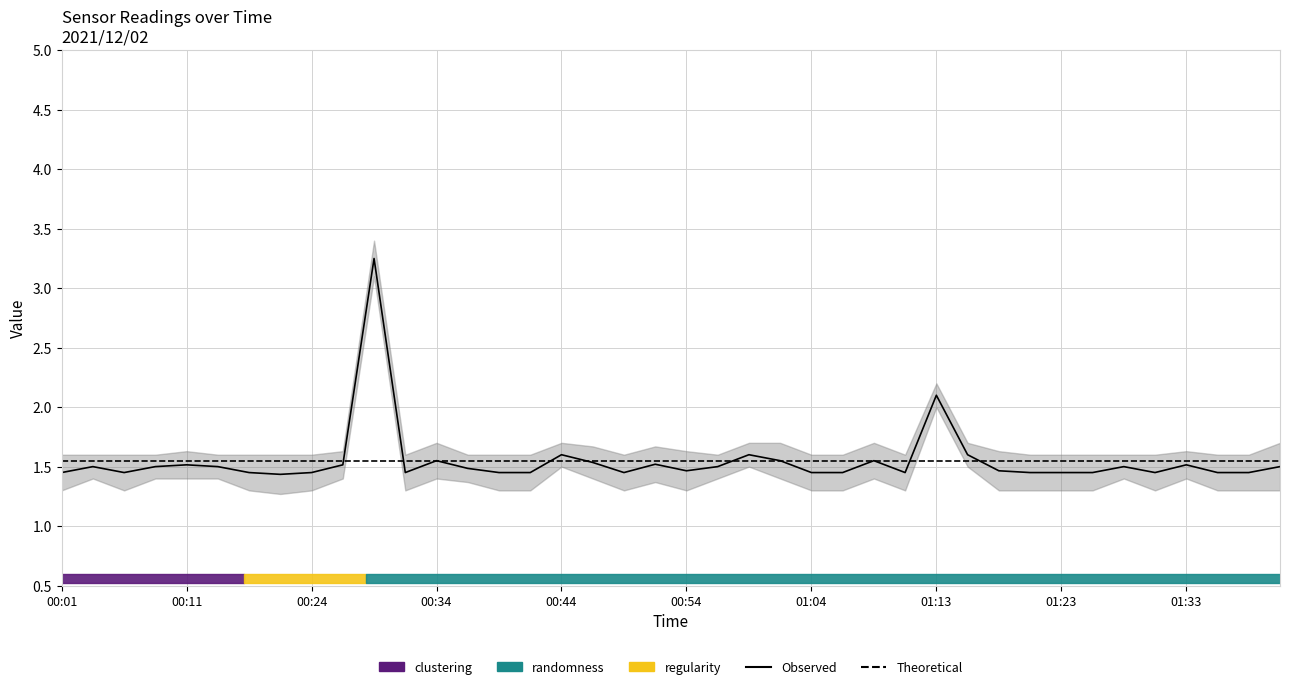

What is the total value across all series at 17?

3.1